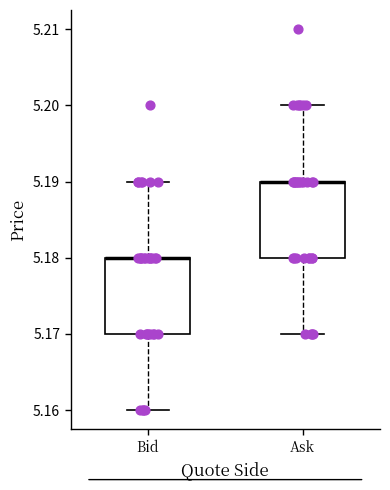

Reading left to right, transcribe this box plot: for each box, give where its median line is, the range the box spans, and where its two whiskers end, as read against the y-axis. The values are not printed on the chart, so give them approximately, as read against the axis.

Bid: median 5.18 (drawn on the box's upper edge), box 5.17 to 5.18, whiskers 5.16 to 5.19
Ask: median 5.19 (drawn on the box's upper edge), box 5.18 to 5.19, whiskers 5.17 to 5.20